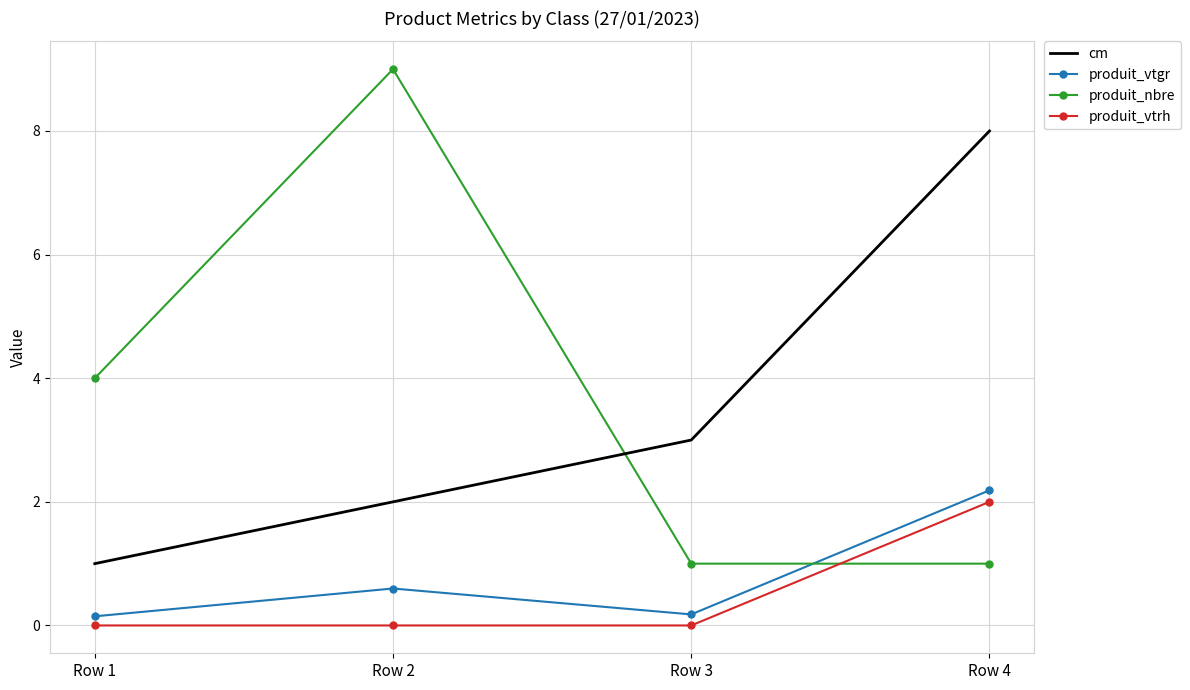

After their last crossing, which series has the higher values: produit_nbre or cm?

cm